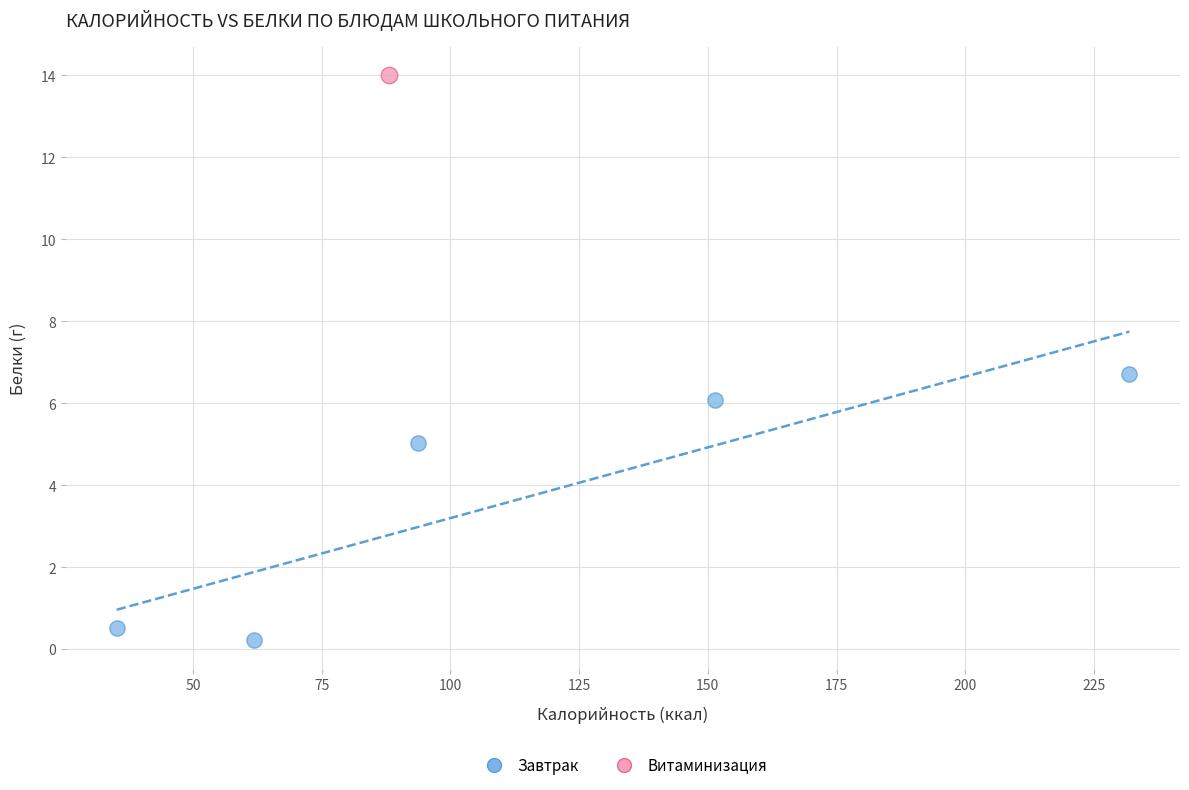

What are all the series names shown in the legend?

Завтрак, Витаминизация